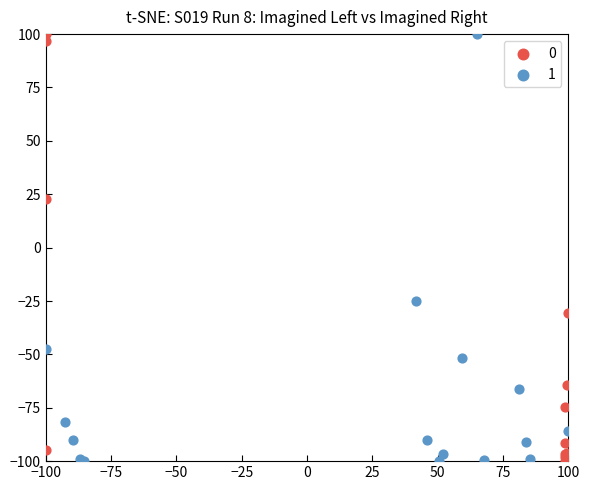

What are all the series names shown in the legend?

0, 1